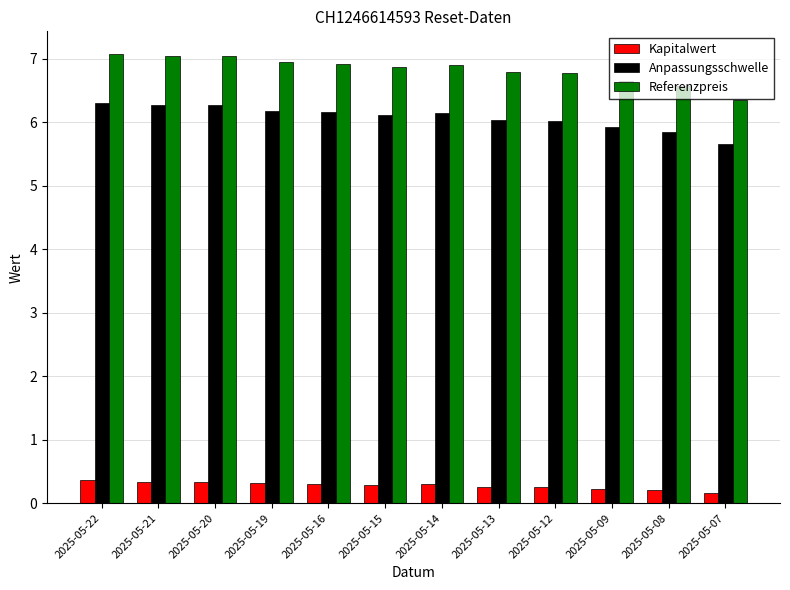

At 2025-05-21, list the series in order from largest to smallest.

Referenzpreis, Anpassungsschwelle, Kapitalwert